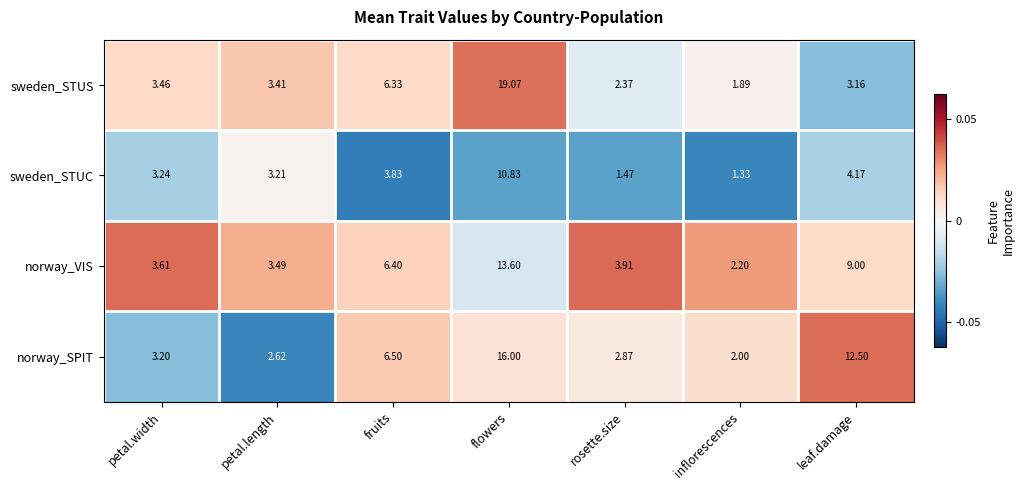

At which label does sweden_STUC reach its peak?

flowers